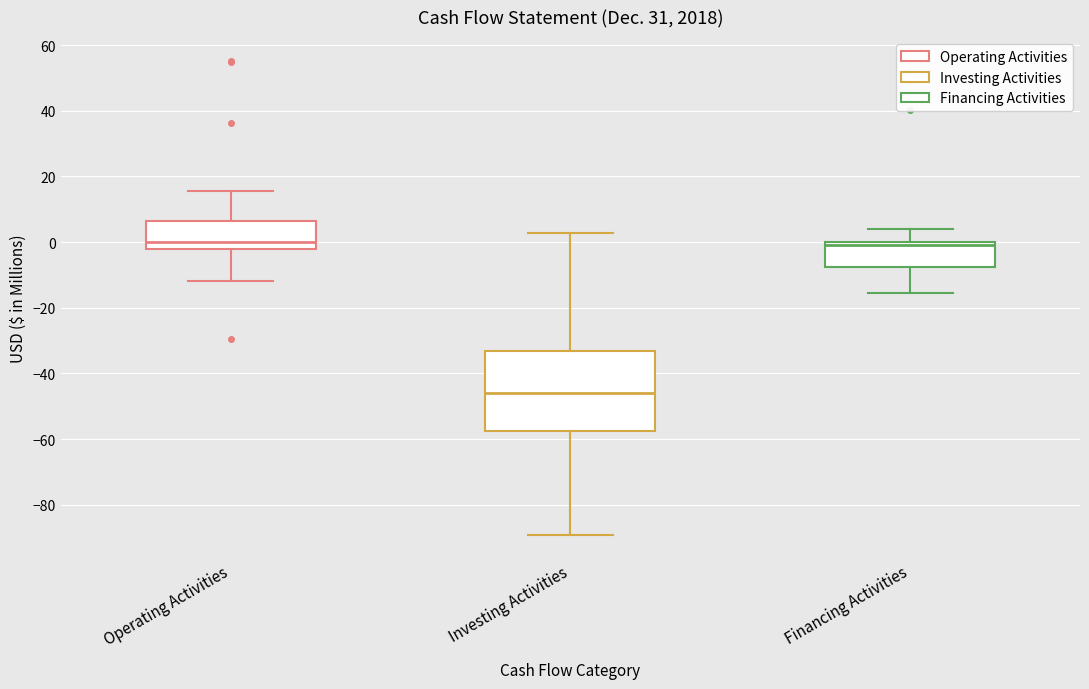

Which box is the tallest, from its lower edge to its upper edge?

Investing Activities